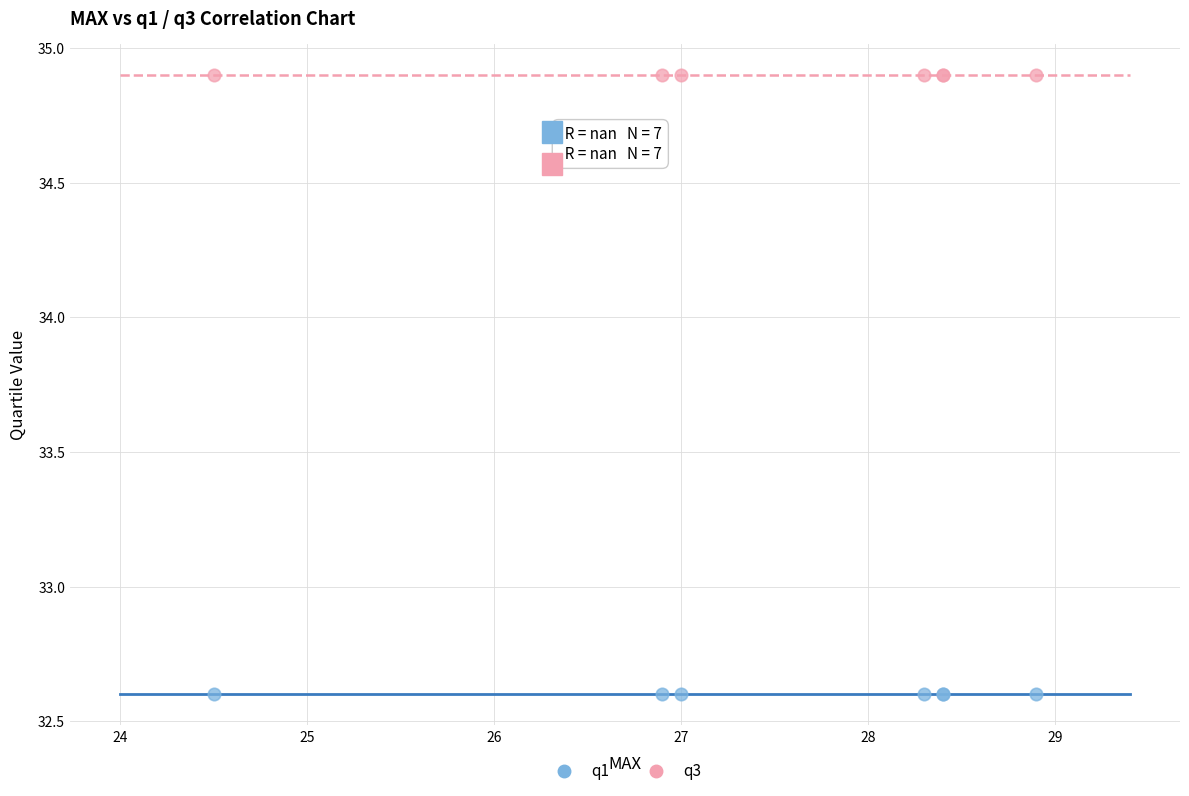

Which series reaches the minimum Y coordinate?

q1